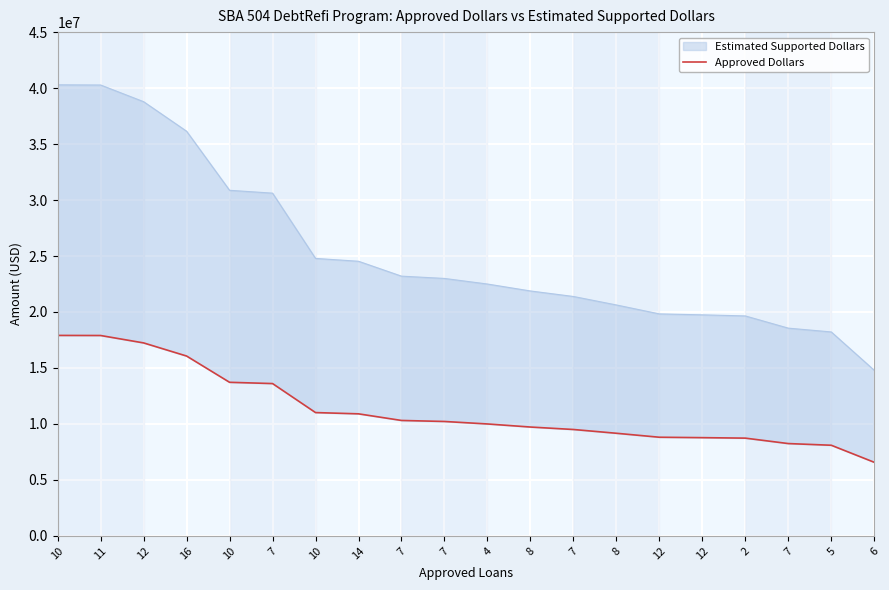

True or false: the data has more than 2 interior local peaks.

False